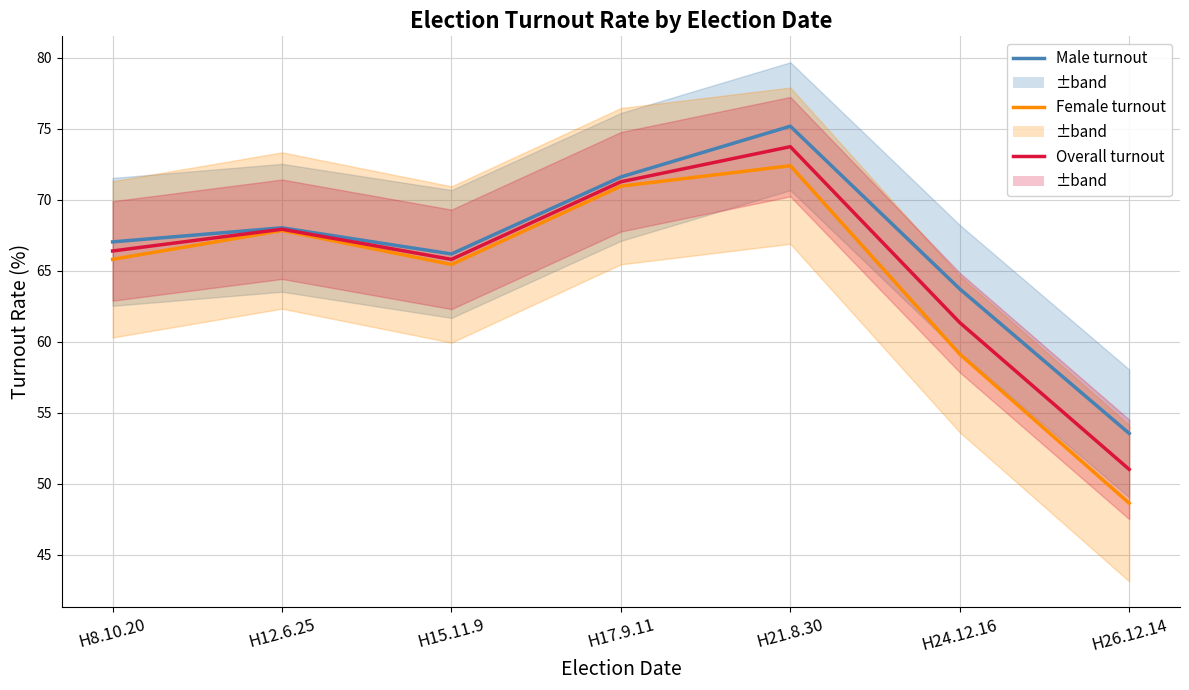

Where is the first local minimum for Male turnout?

H15.11.9